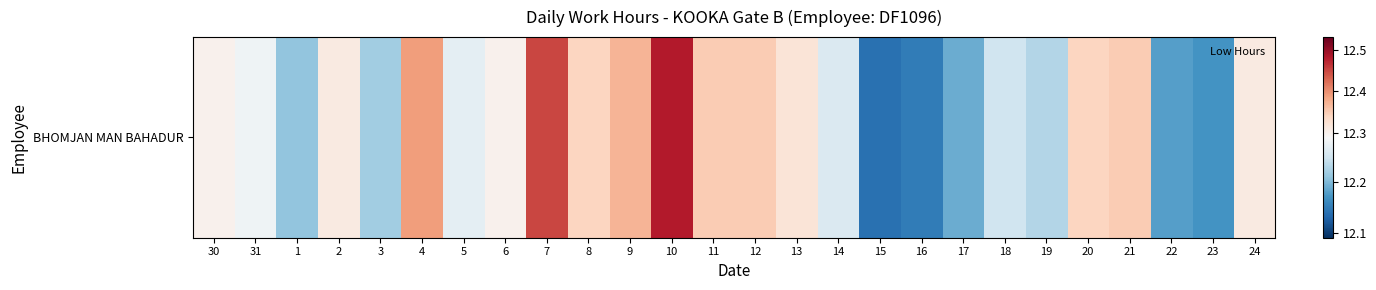

Count the values in the range 12 to 13.

26